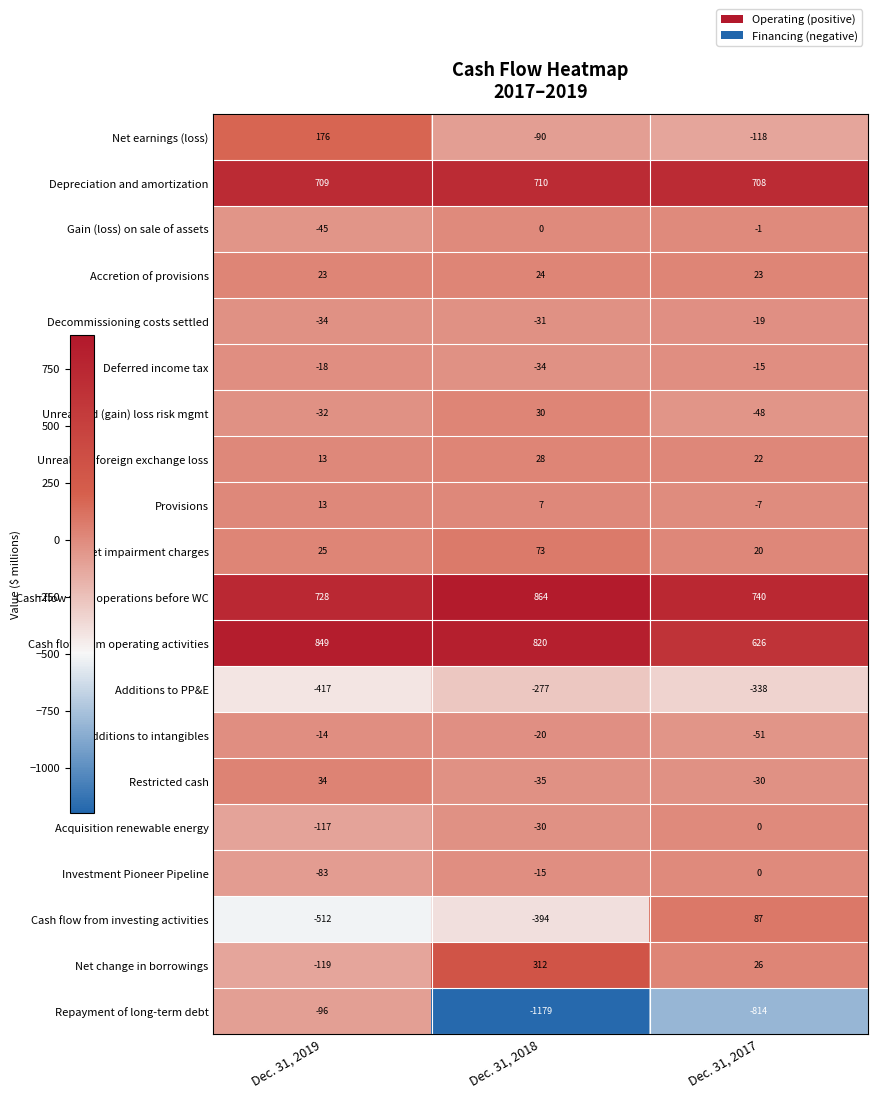

Rank the categories by Gain (loss) on sale of assets value from highest to lowest.

Dec. 31, 2018, Dec. 31, 2017, Dec. 31, 2019